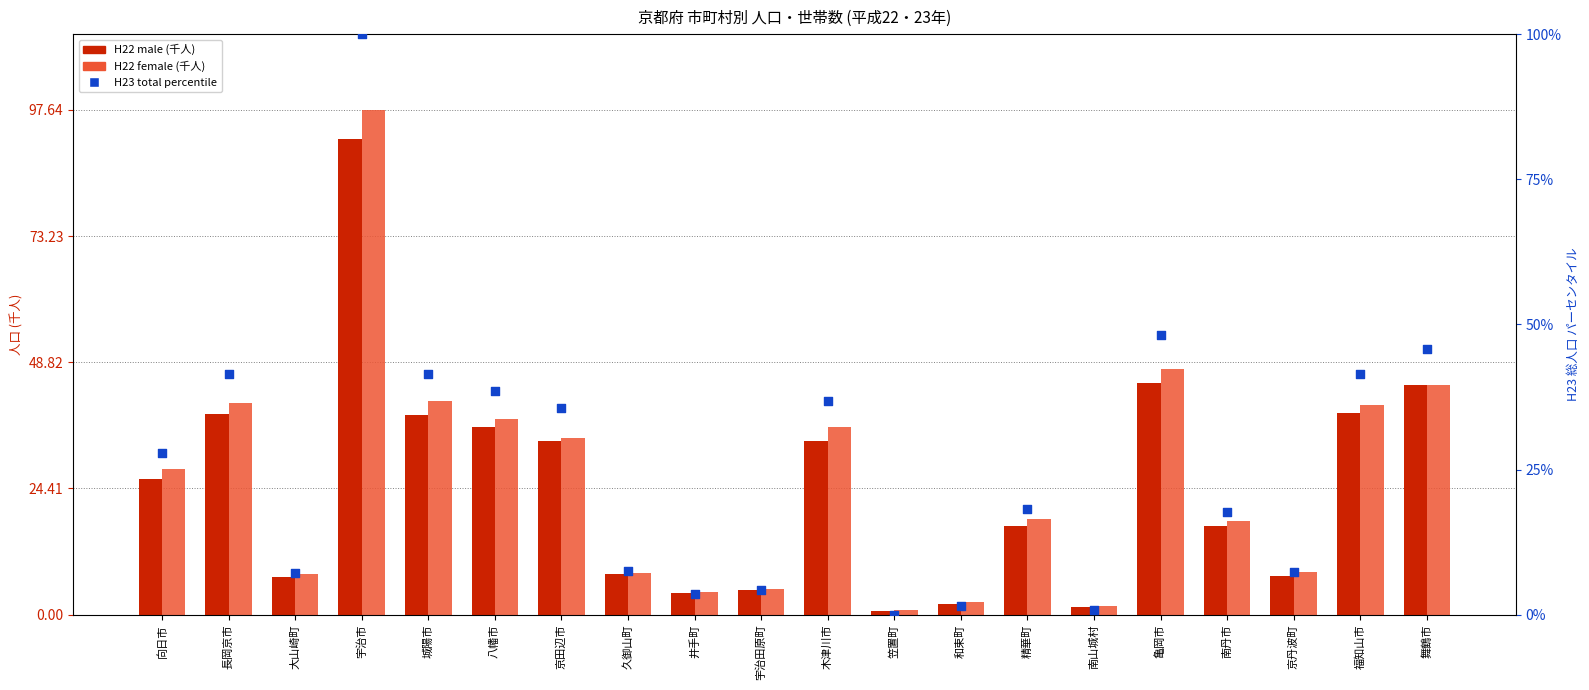

Which series contains the lowest Y value?

H23 total percentile